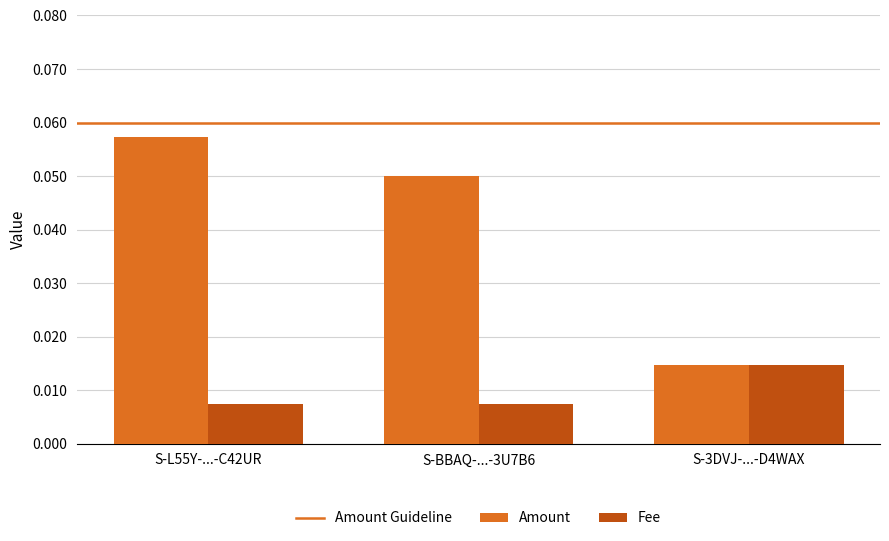

Rank the series at S-BBAQ-...-3U7B6 from lowest to highest value.

Fee, Amount